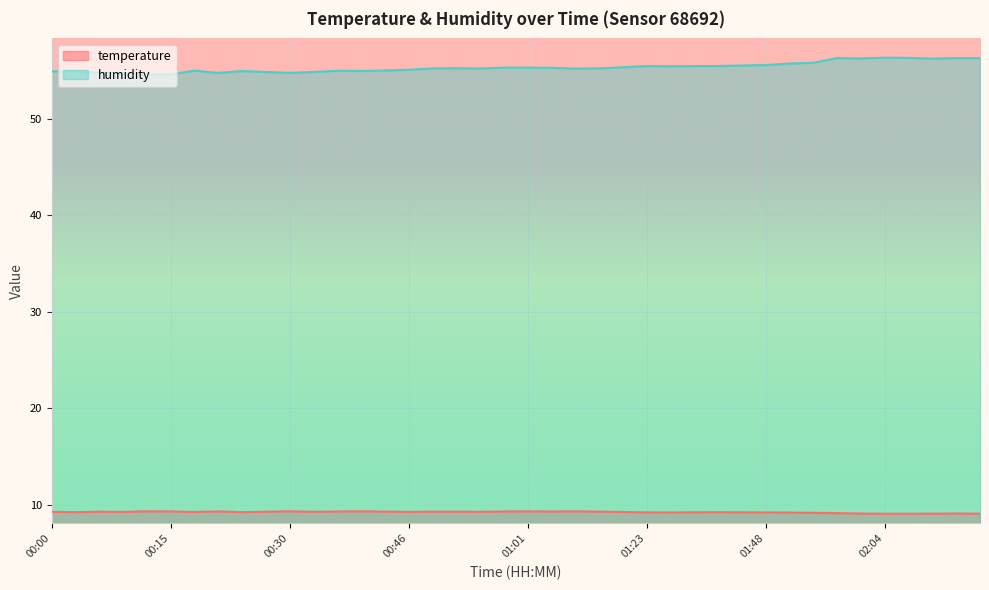

Reading left to right, what are all the values shown in this chart?

temperature: 00:00=9.2	00:03=9.2	00:06=9.3	00:09=9.2	00:12=9.3	00:15=9.3	00:18=9.2	00:21=9.3	00:24=9.2	00:27=9.3	00:30=9.3	00:33=9.2	00:36=9.3	00:39=9.3	00:43=9.3	00:46=9.2	00:49=9.3	00:52=9.3	00:55=9.2	00:58=9.3	01:01=9.3	01:04=9.3	01:13=9.3	01:17=9.3	01:20=9.2	01:23=9.2	01:26=9.2	01:29=9.2	01:42=9.2	01:45=9.2	01:48=9.2	01:52=9.2	01:55=9.2	01:58=9.1	02:01=9.1	02:04=9.1	02:07=9.1	02:10=9.1	02:13=9.1	02:16=9.1
humidity: 00:00=54.9	00:03=54.9	00:06=54.7	00:09=54.7	00:12=54.6	00:15=54.6	00:18=55.0	00:21=54.7	00:24=54.9	00:27=54.8	00:30=54.7	00:33=54.8	00:36=55.0	00:39=54.9	00:43=55.0	00:46=55.0	00:49=55.2	00:52=55.2	00:55=55.2	00:58=55.3	01:01=55.3	01:04=55.3	01:13=55.2	01:17=55.2	01:20=55.3	01:23=55.4	01:26=55.4	01:29=55.4	01:42=55.4	01:45=55.5	01:48=55.5	01:52=55.7	01:55=55.8	01:58=56.3	02:01=56.2	02:04=56.3	02:07=56.3	02:10=56.2	02:13=56.3	02:16=56.2